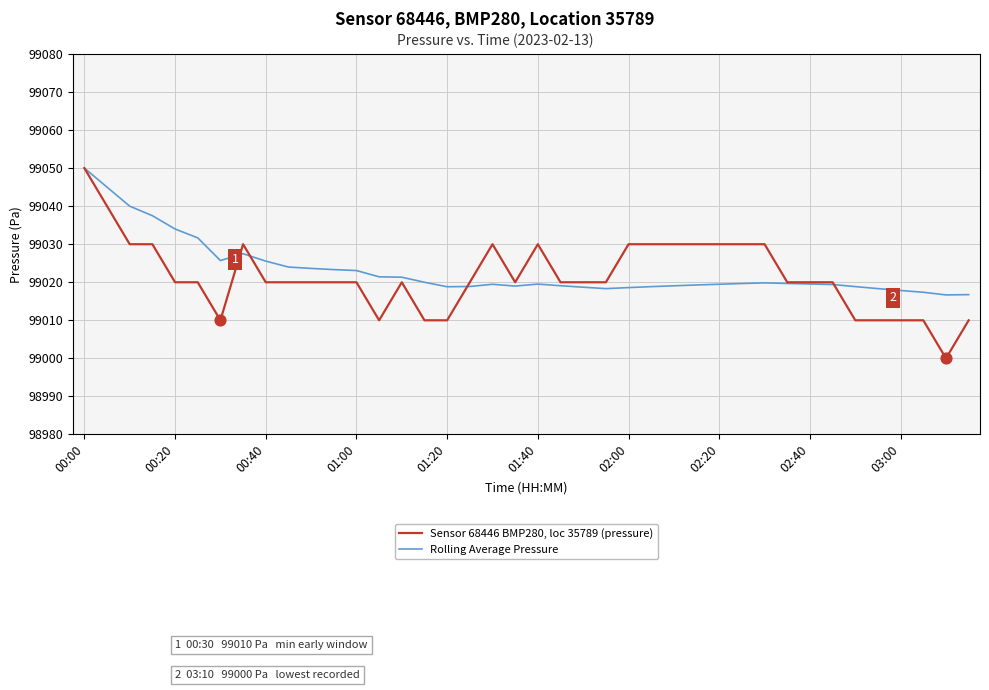

Which series has the largest total across all categories?

Rolling Average Pressure